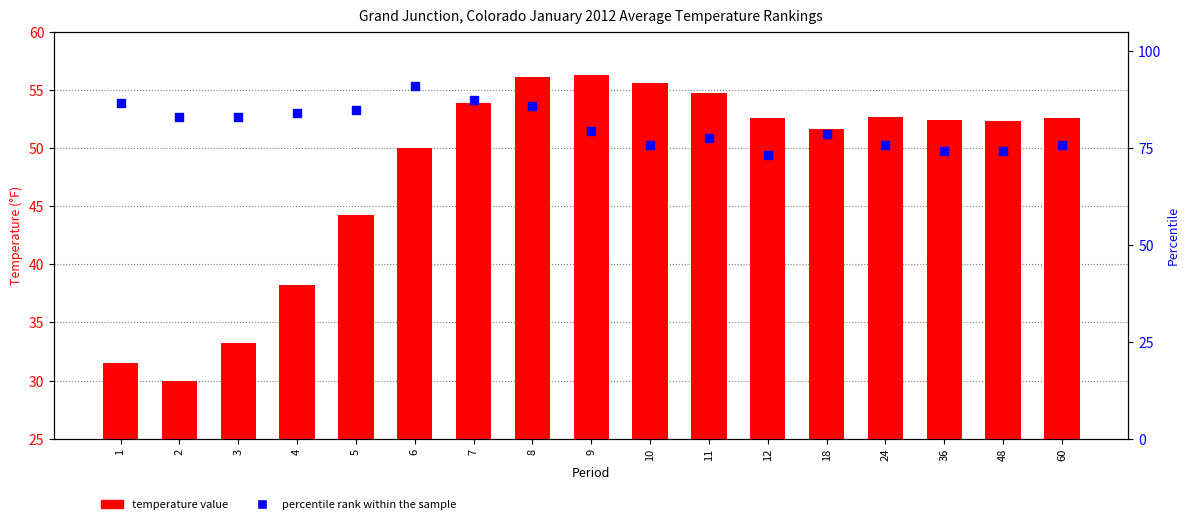

Which series has the largest total across all categories?

percentile rank within the sample